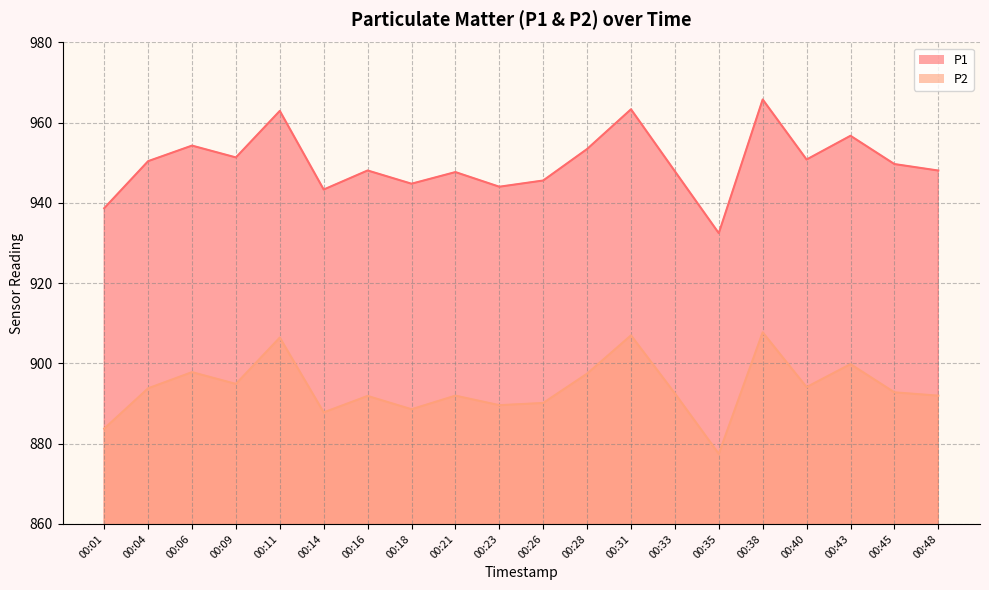

Reading right to left, extract all data points from this chart.

P1: 948.1	949.7	956.8	950.8	965.8	932.5	947.9	963.4	953.5	945.6	944.0	947.7	944.8	948.1	943.4	963.0	951.4	954.3	950.4	938.7
P2: 892.0	892.8	899.8	894.1	907.8	877.5	892.5	907.0	897.5	890.1	889.6	892.0	888.6	891.9	887.8	906.5	894.9	897.8	893.8	883.8